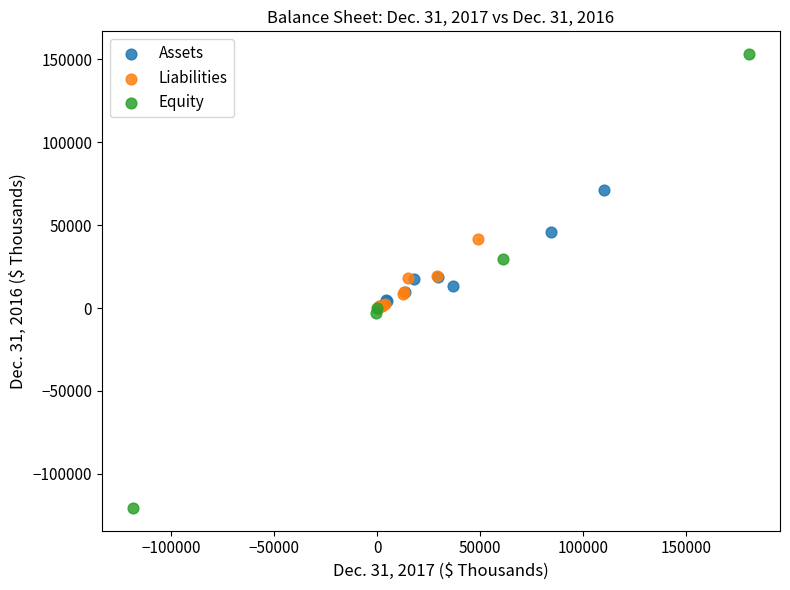

Which series contains the lowest Y value?

Equity